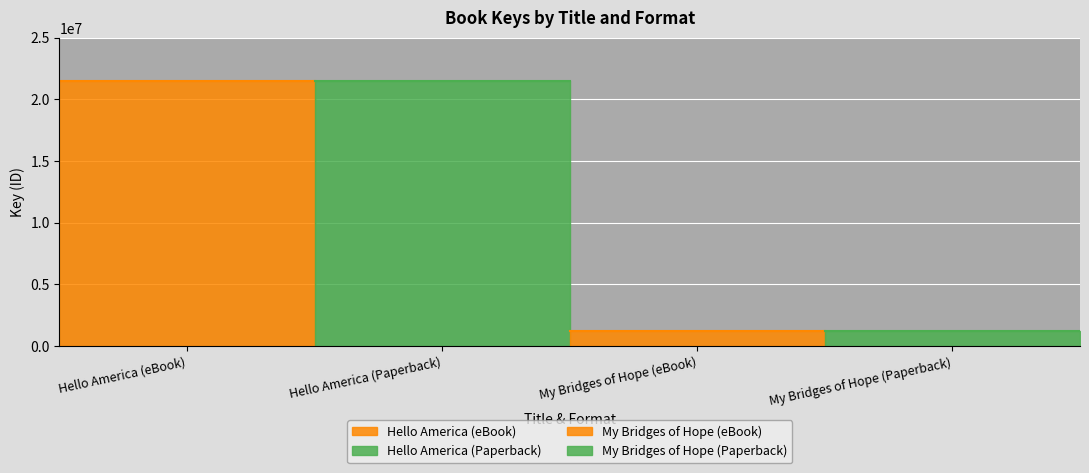

What is the change in value from Hello America (eBook) to My Bridges of Hope (eBook)?

-20315272